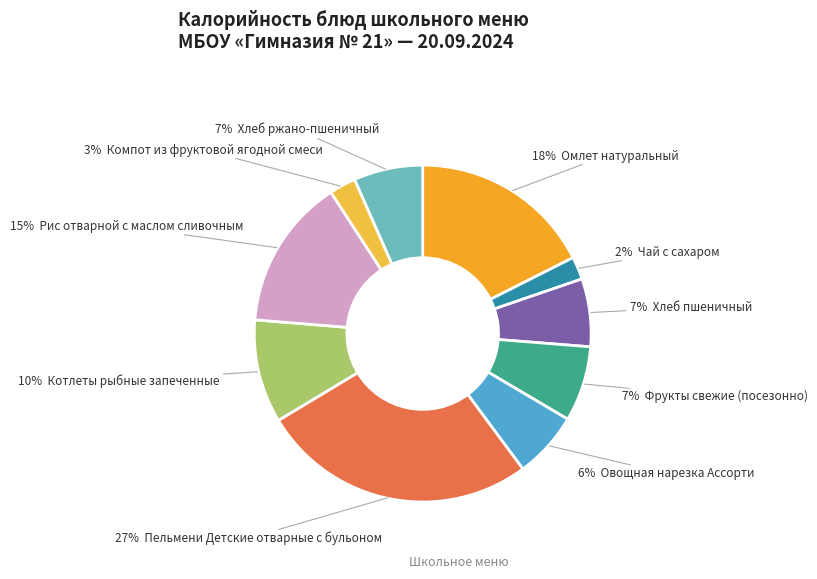

Which has a higher value, Чай с сахаром or Овощная нарезка Ассорти?

Овощная нарезка Ассорти